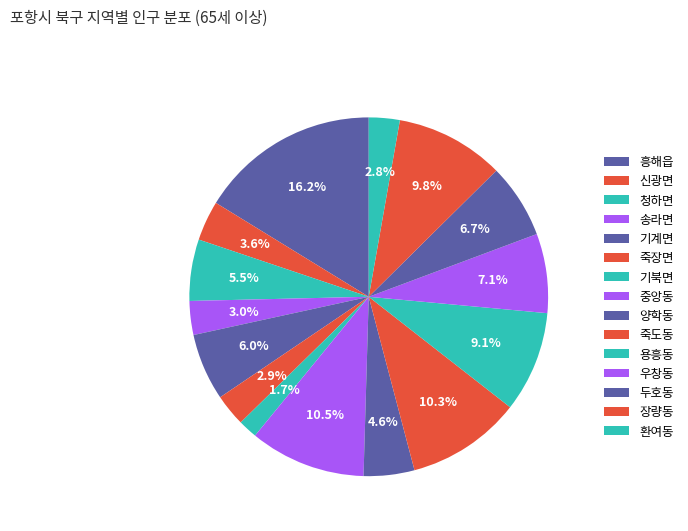

What percentage is the 송라면 slice, to the nearest percent?

3%